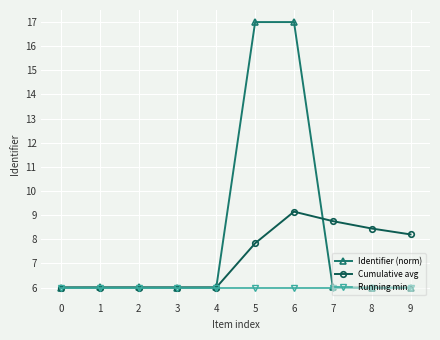

What is the value of the Identifier (norm) point at the 5th from the left?

6.0